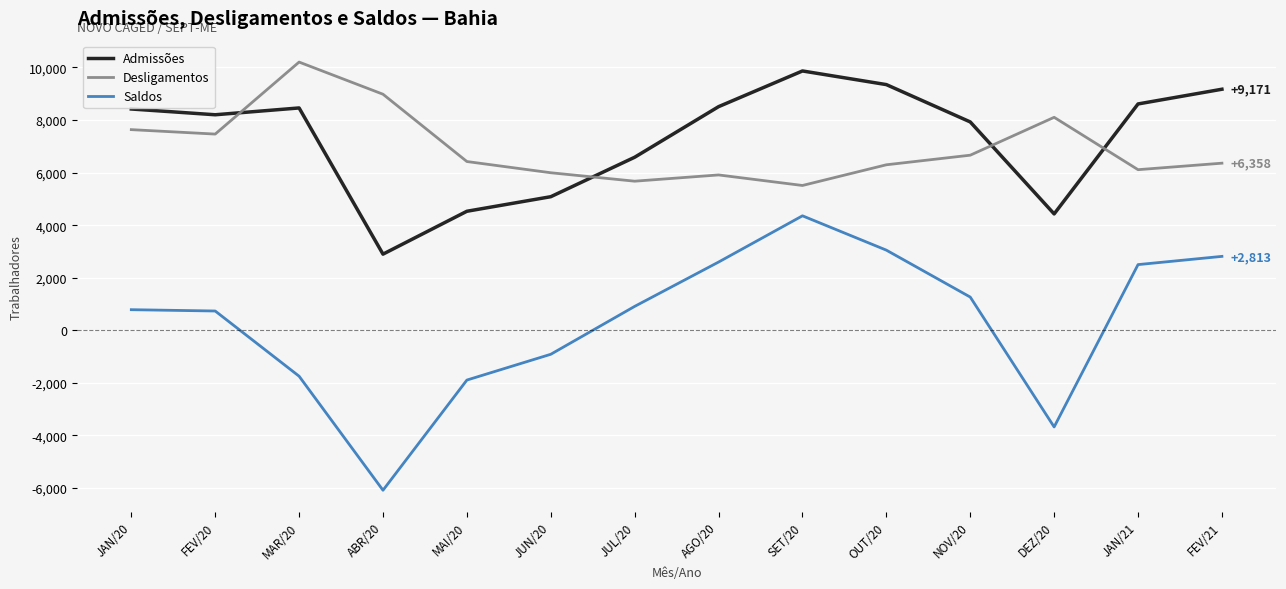

What is the maximum value shown in the chart?

10204